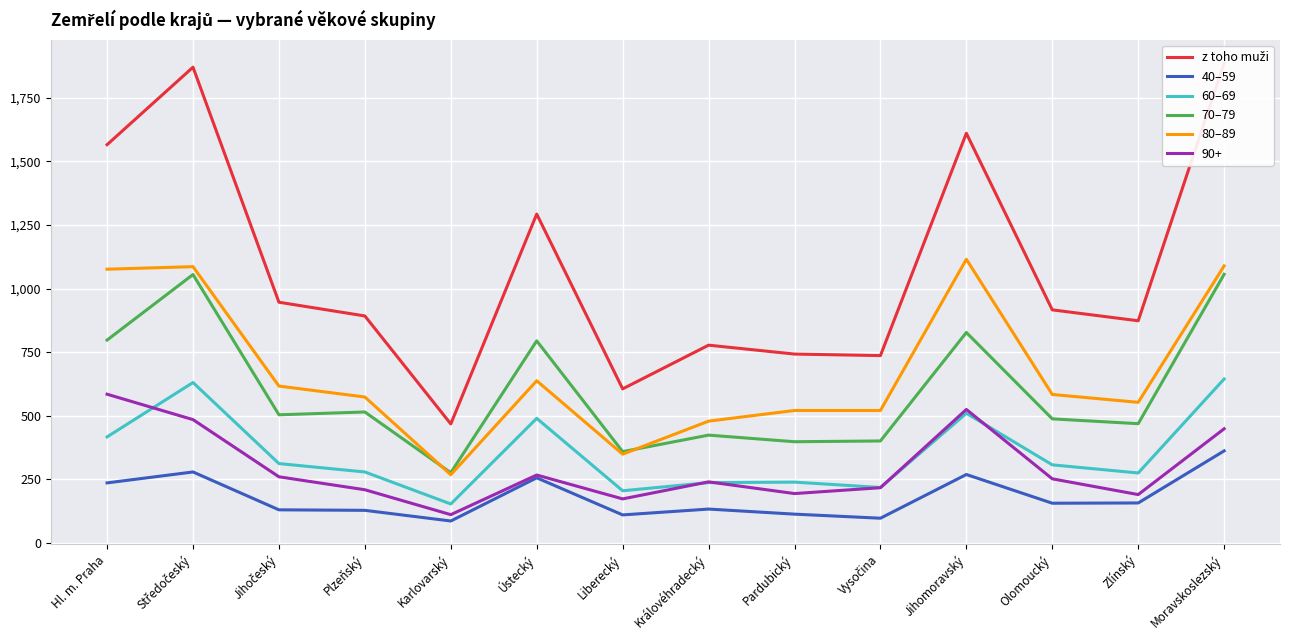

Rank the series by their maximum value, from highest to lowest.

z toho muži, 80–89, 70–79, 60–69, 40–59